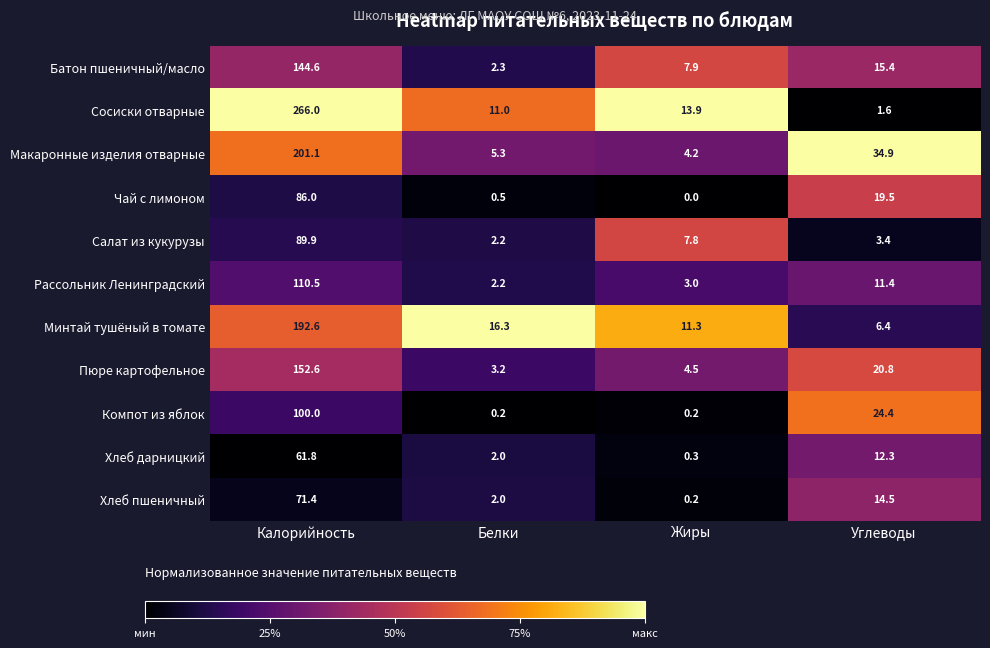

What is the maximum value for Пюре картофельное?

152.6